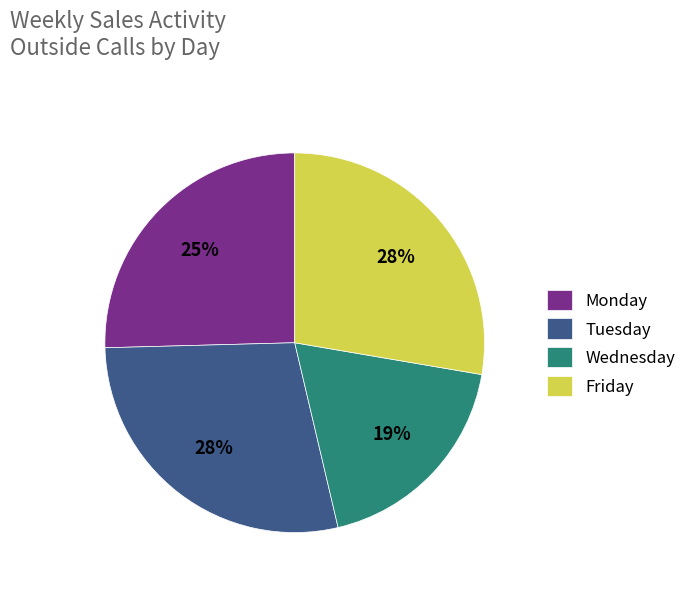

True or false: Monday accounts for 40% of the total.

False